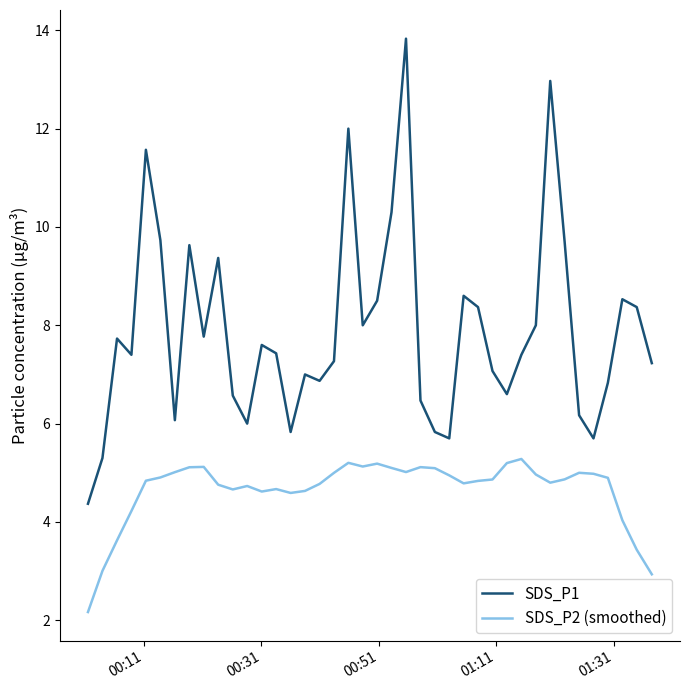

Which series has the widest spread of values?

SDS_P1